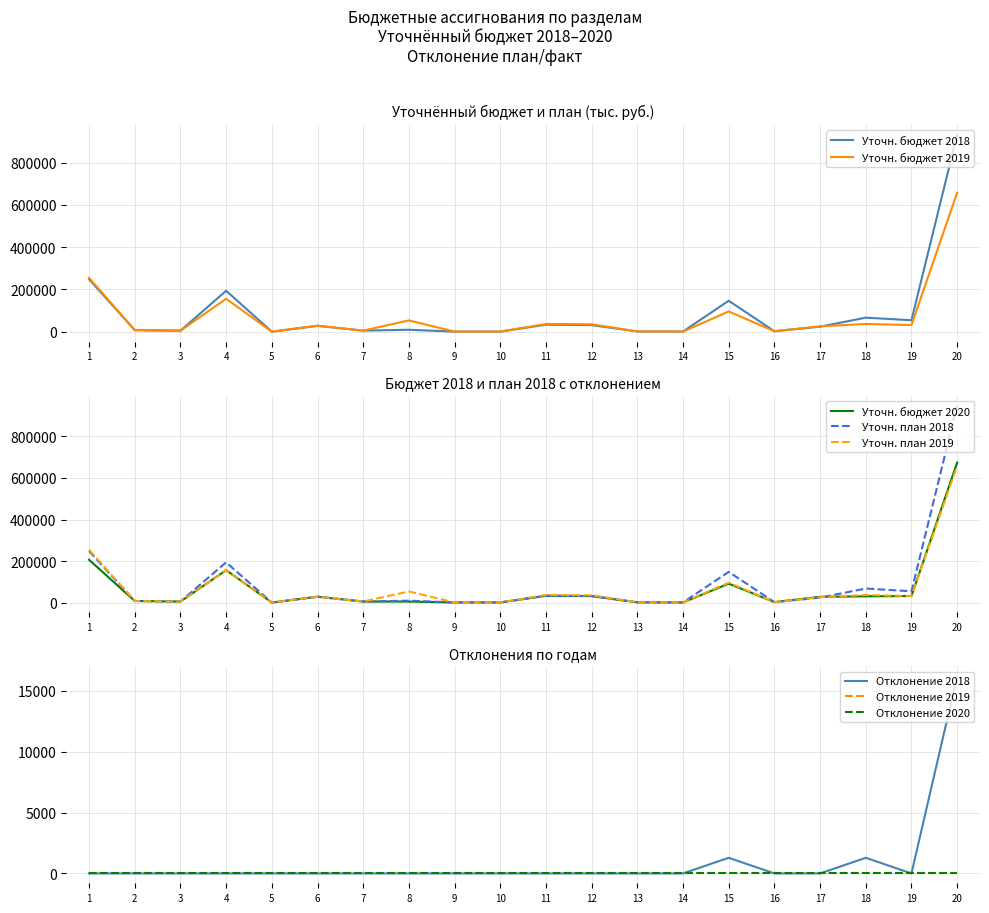

True or false: Уточн. план 2019 has a value of 458.1 at 9.

True